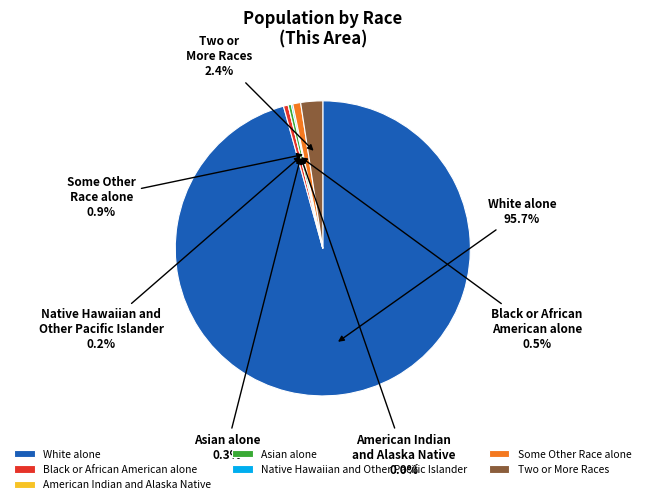

Which category has the biggest portion of the pie?

White alone